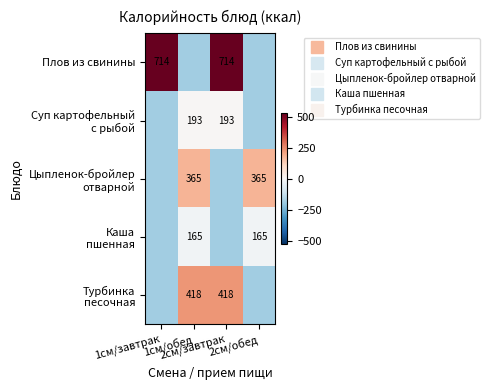

Which series has the largest range (max minus min)?

Плов из свинины